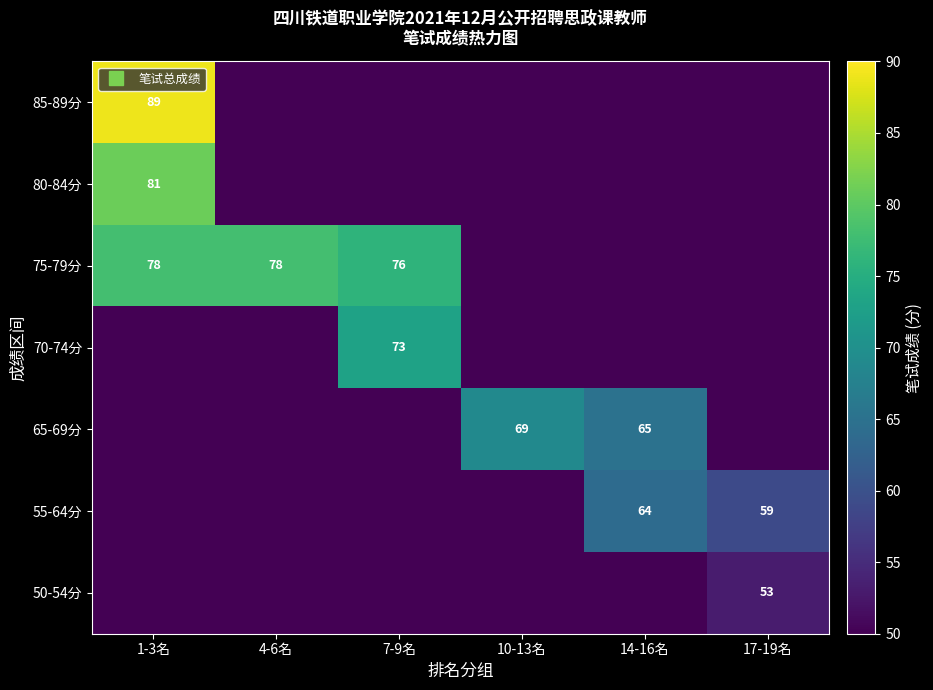

At which category is the sum across all series the highest?

1-3名